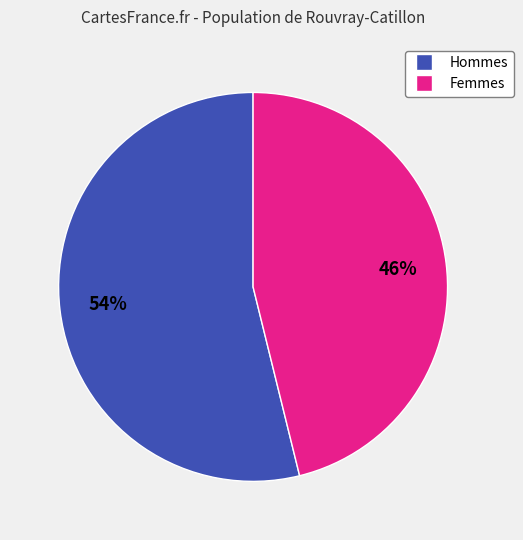

To the nearest percent, what is the average slice percentage?

50%